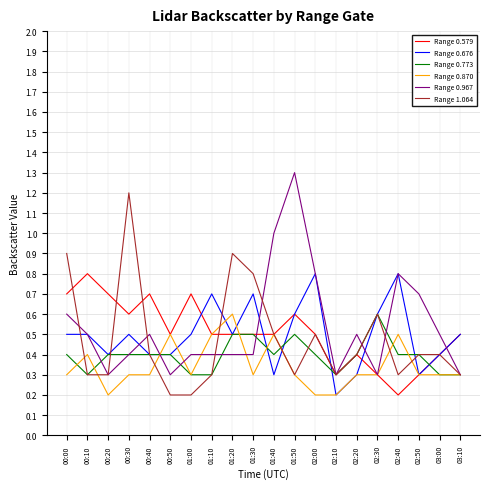

Count the number of categories in the chart.

20